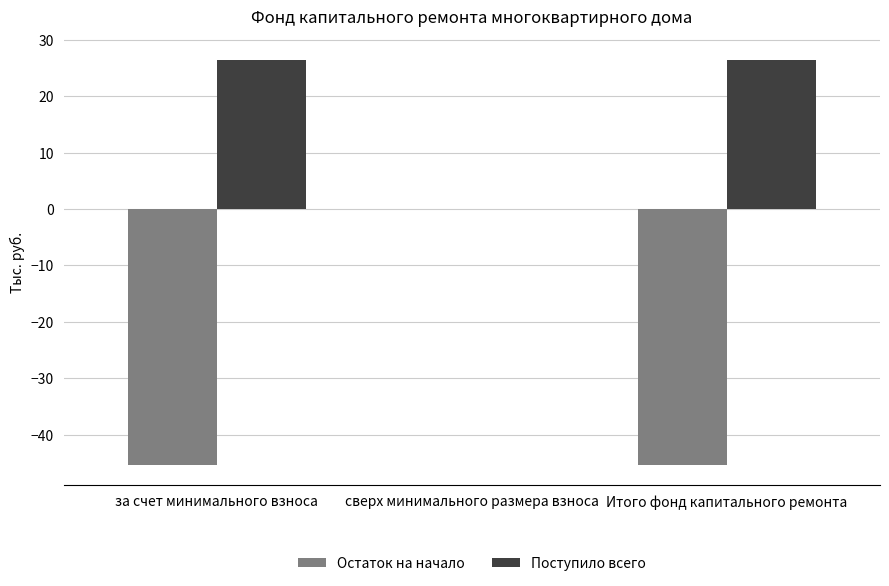

How many data points in Поступило всего are above 26?

2